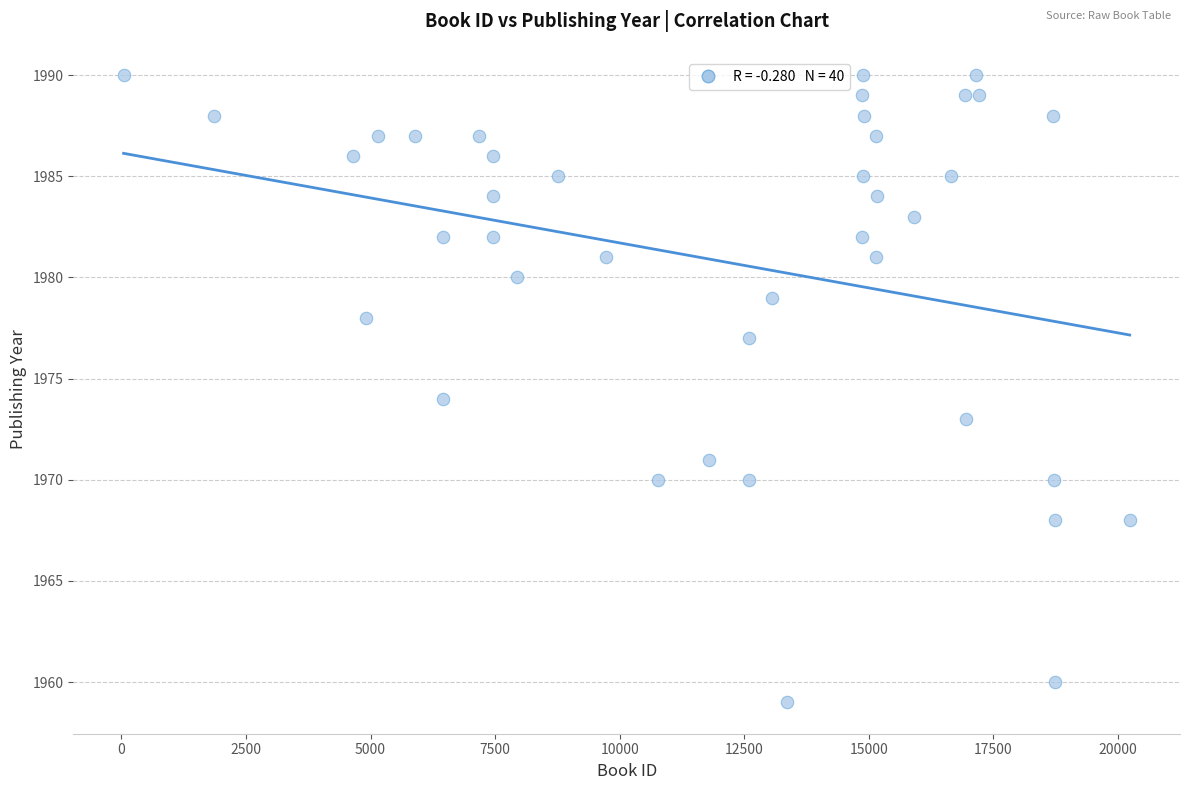

What is the range of Y values (max minus min)?

31